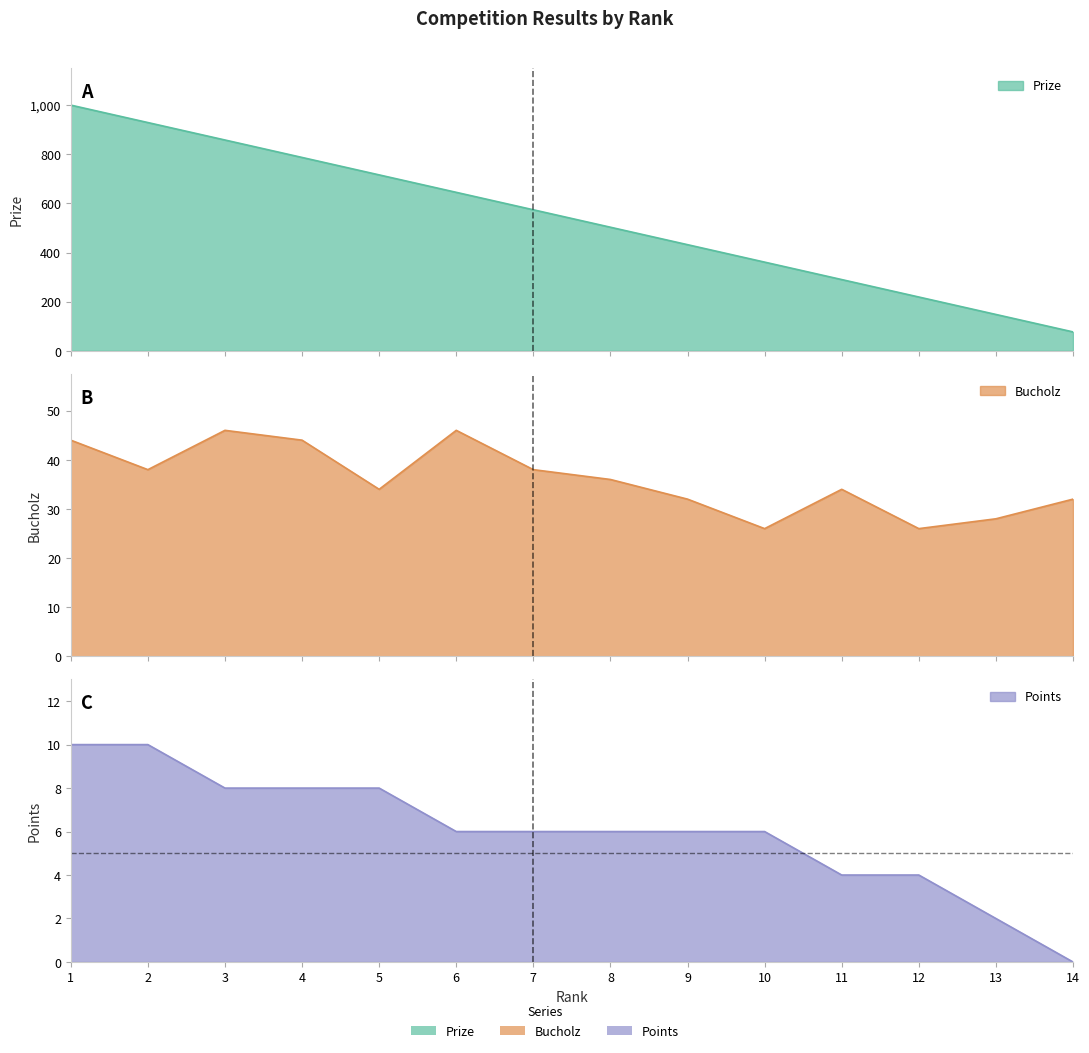

At which category does the chart reach its peak across all series?

1